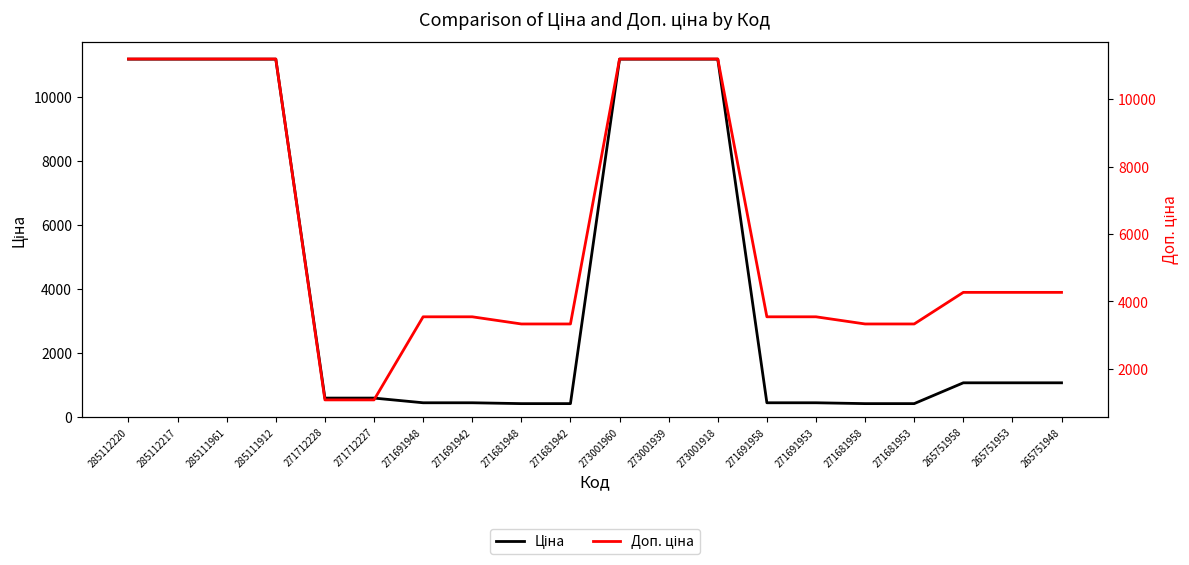

True or false: Ціна and Доп. ціна cross at least once.

False